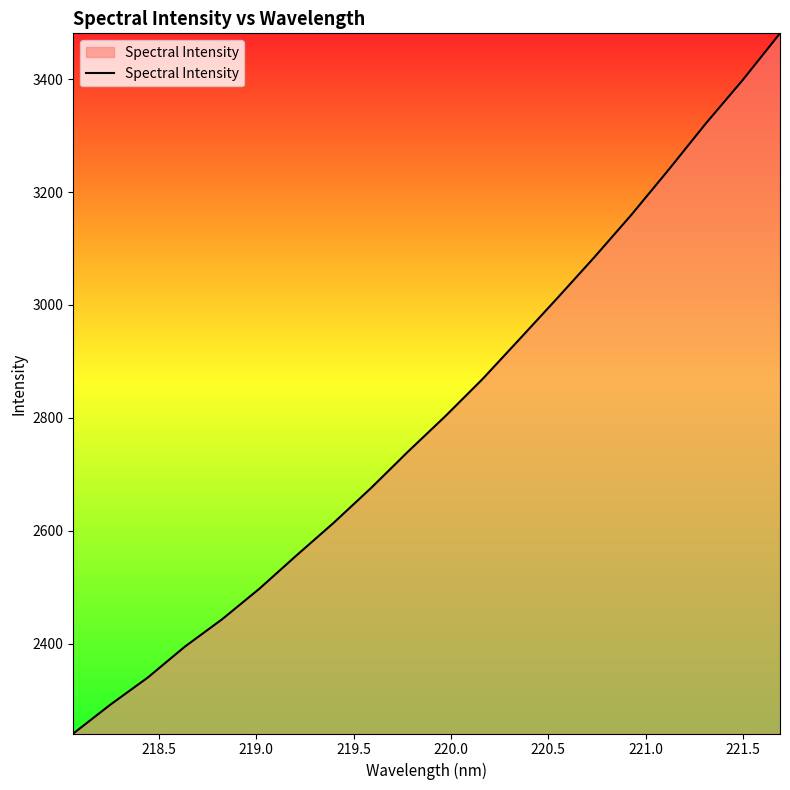

What is the maximum value shown in the chart?

3481.2